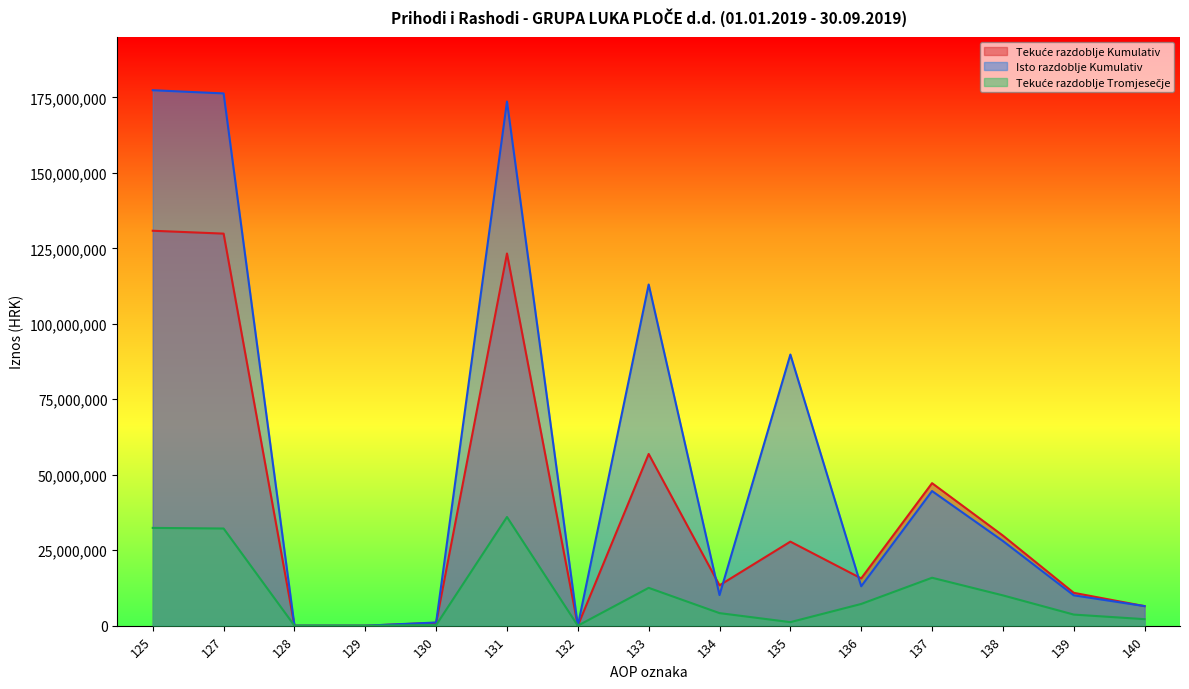

The Tekuće razdoblje Tromjesečje series shows 1172757 at 135. True or false?

True